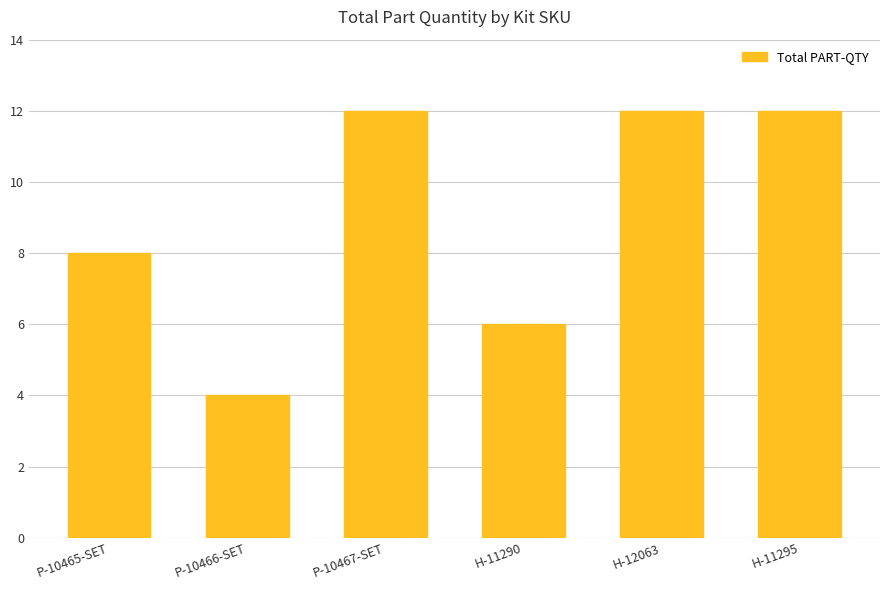

Is it true that the value at P-10465-SET is 8?

True